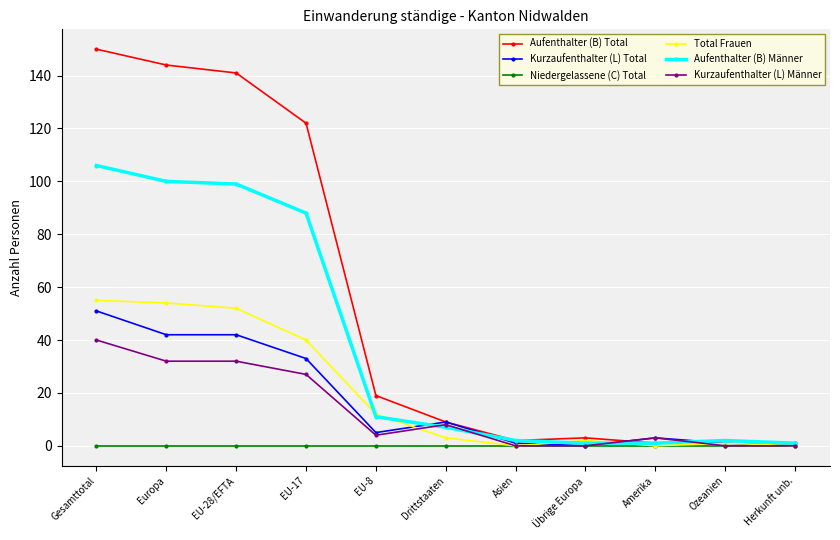

What is the difference between the highest and lowest values at EU-17?

122